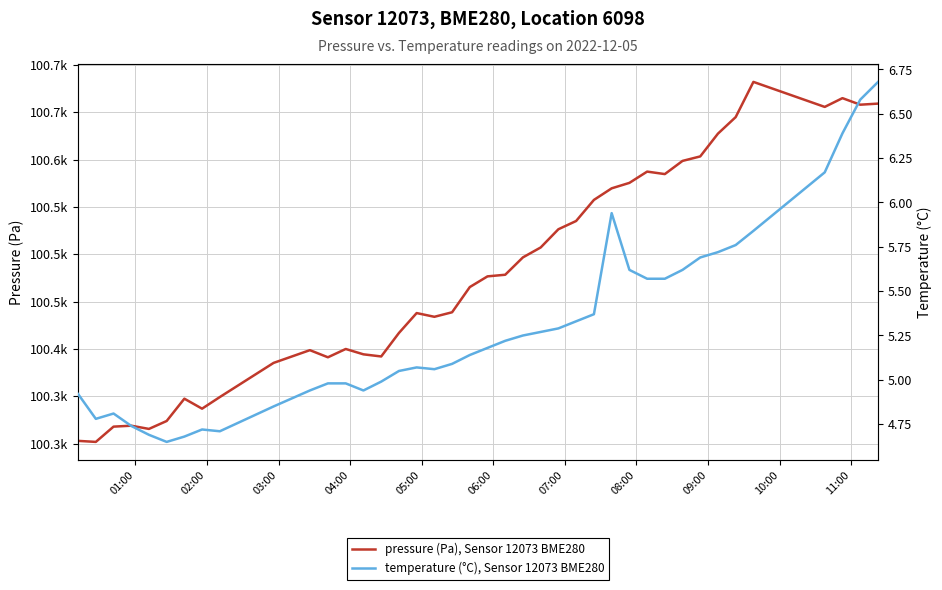

True or false: temperature (°C), Sensor 12073 BME280 and pressure (Pa), Sensor 12073 BME280 cross at least once.

False